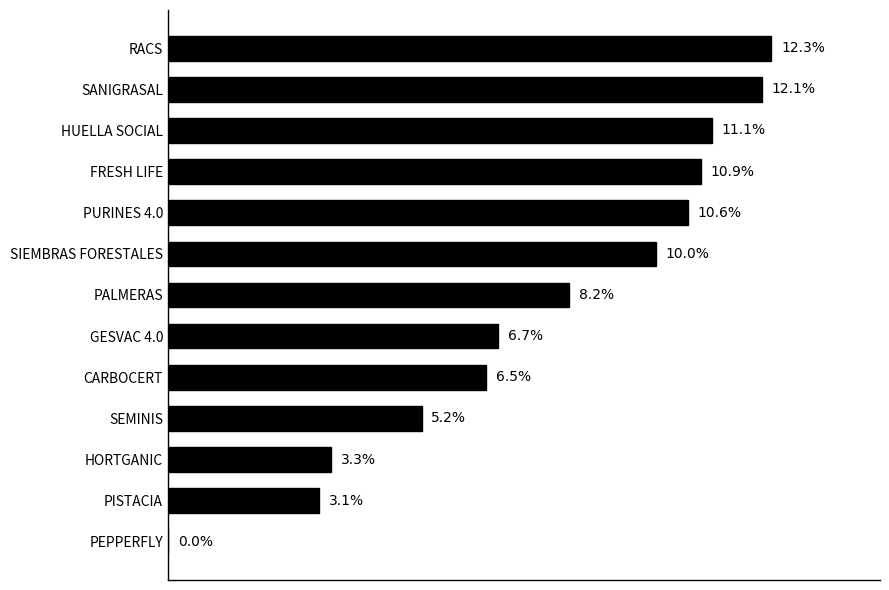

Which label corresponds to the largest value in the chart?

RACS